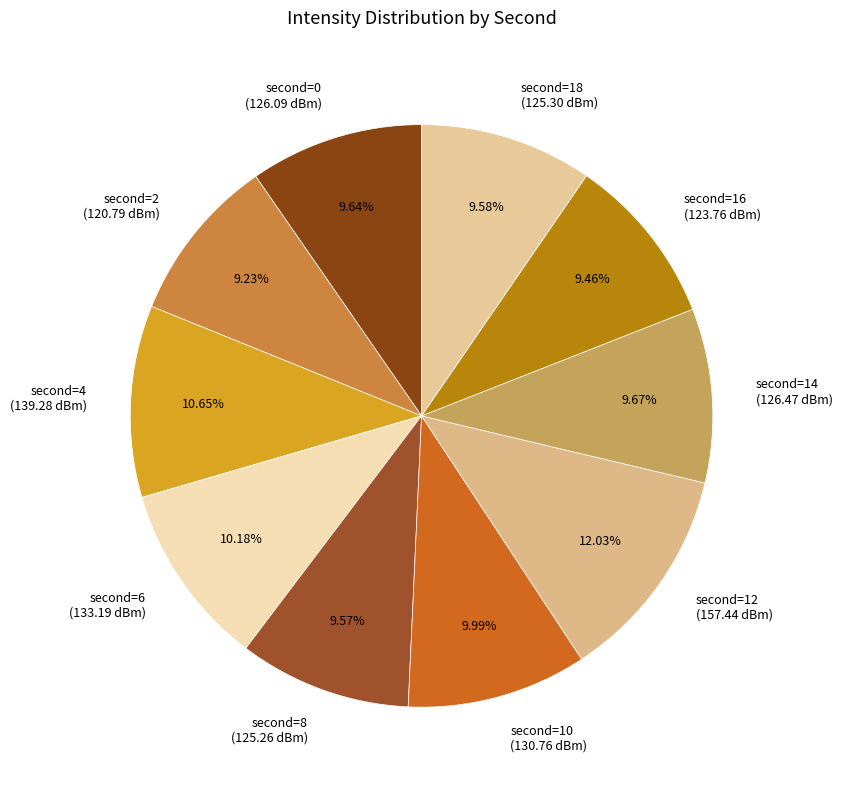

Which category has the biggest portion of the pie?

second=12 (157.44 dBm)